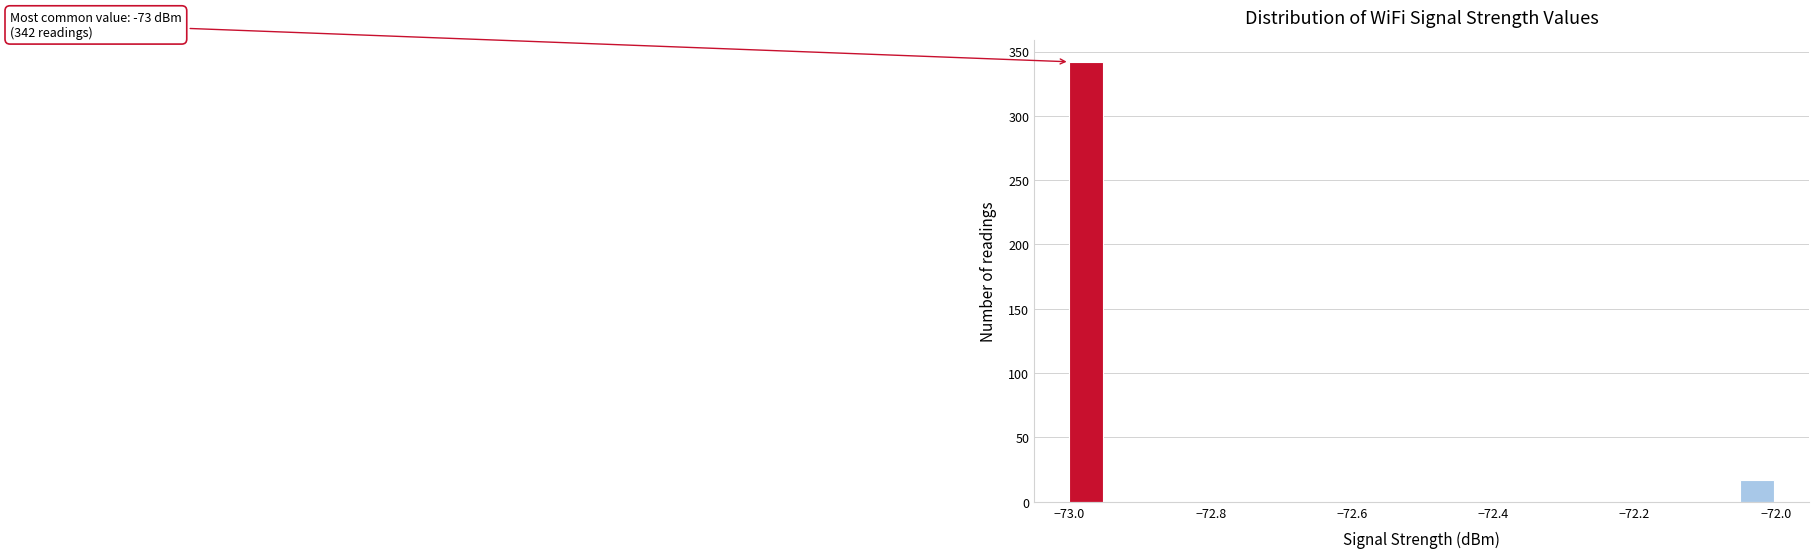

Around what value on the x-axis is the tallest bar? Give the approximate position of its centre, as read against the axis.

-72.98